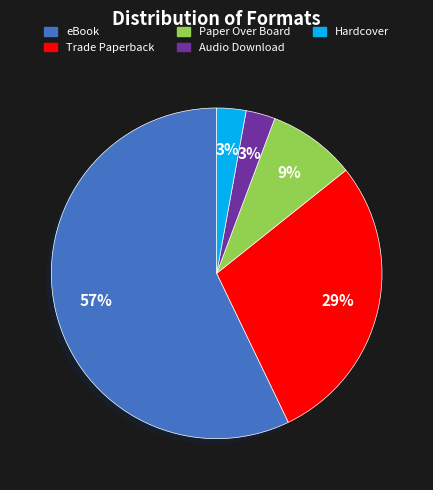

How many segments does this pie chart have?

5